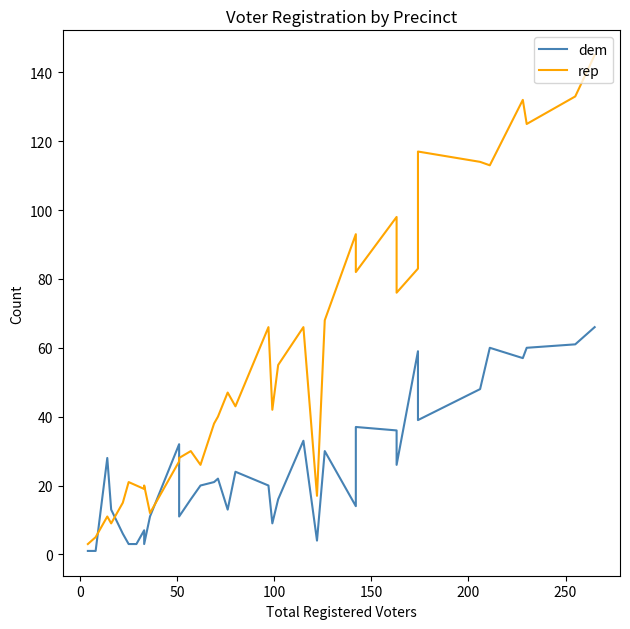

What is the minimum value for rep?

3